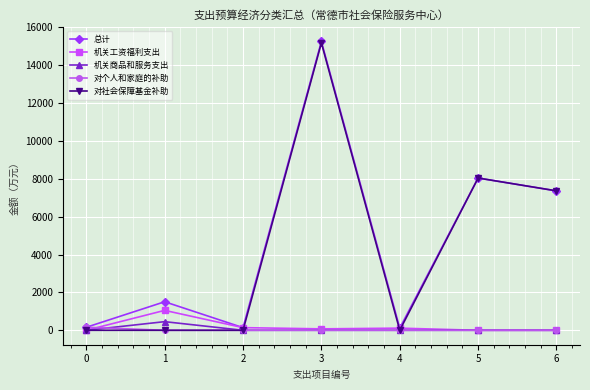

Where is the first local maximum for 总计?

1